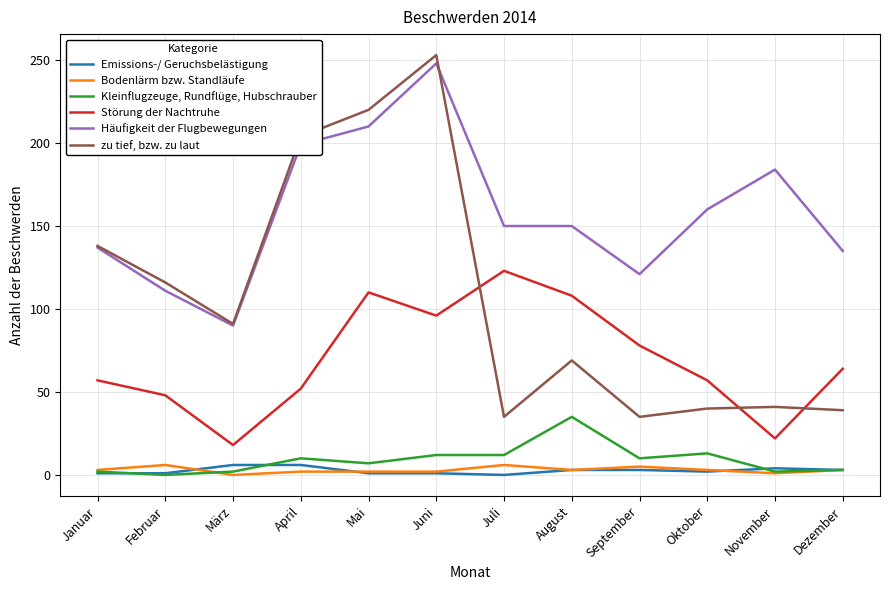

Count the number of data series in this chart.

6